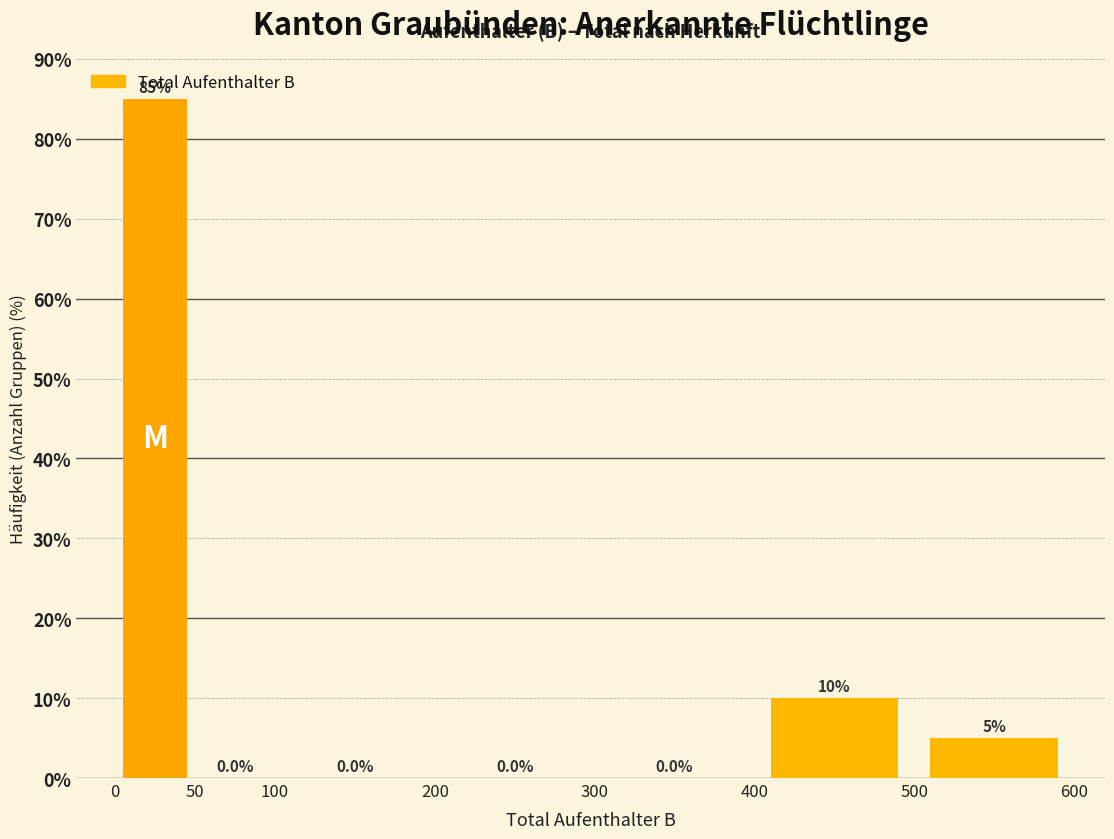

How tall is the bar that spans 0 to 50 on the x-axis?

85.0